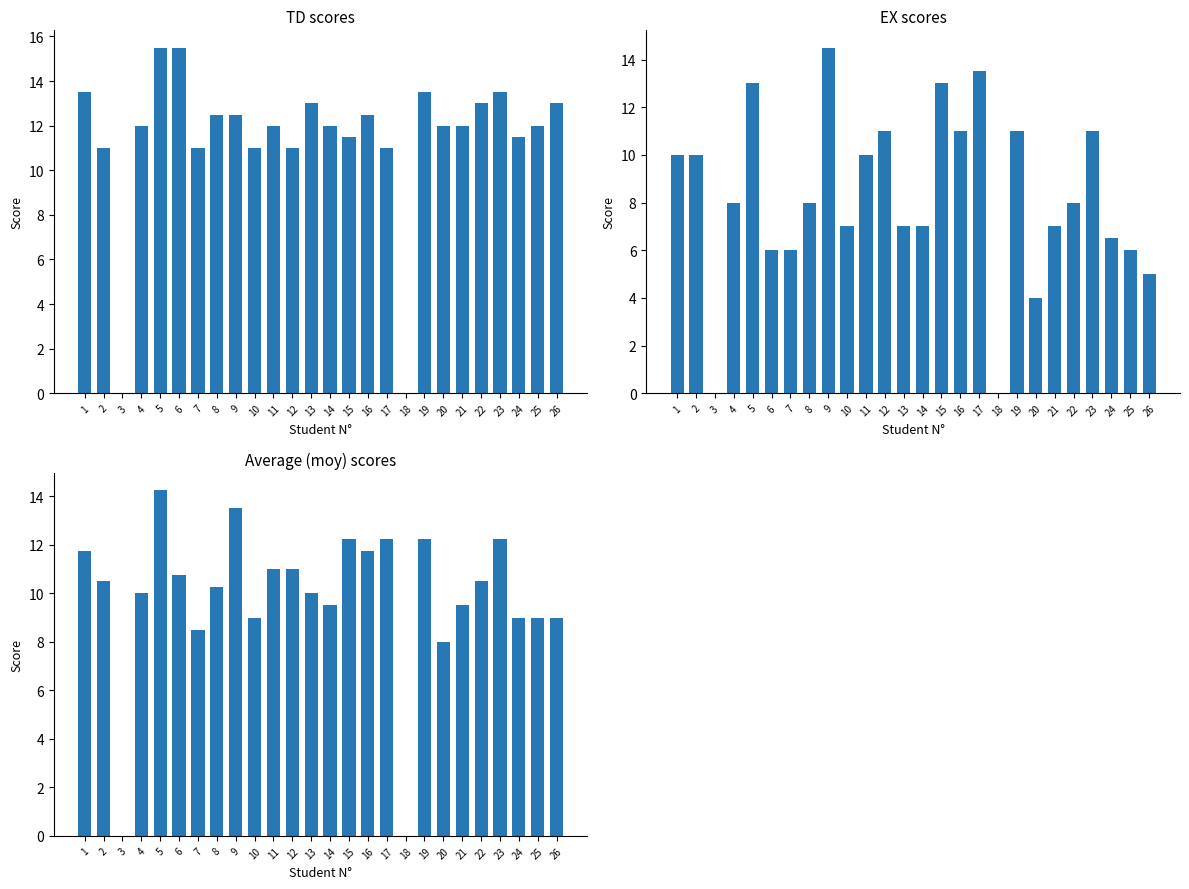

How many data points in moy are above 10?

14